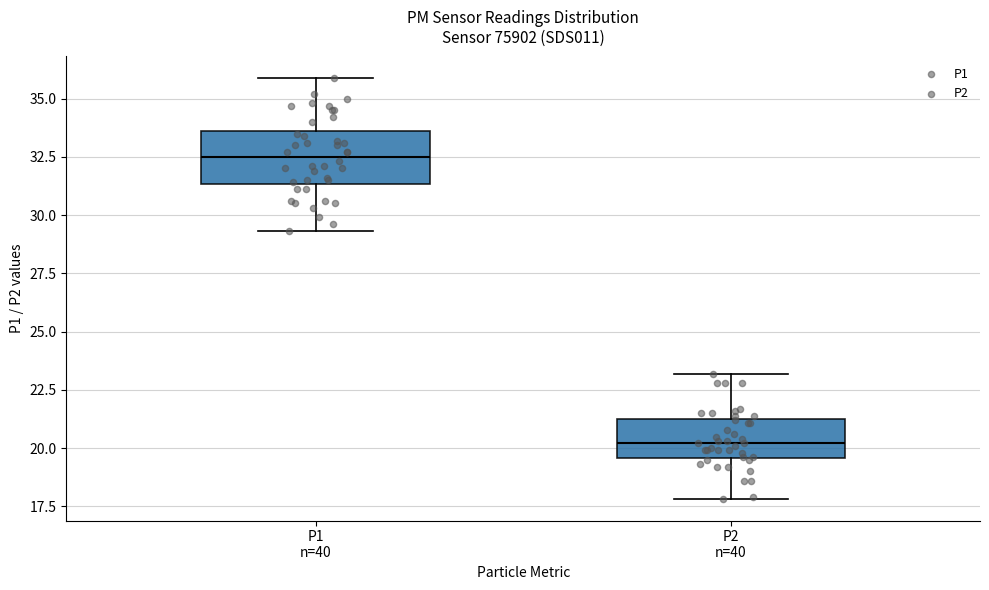

Which box has the highest median line?

P1 n=40